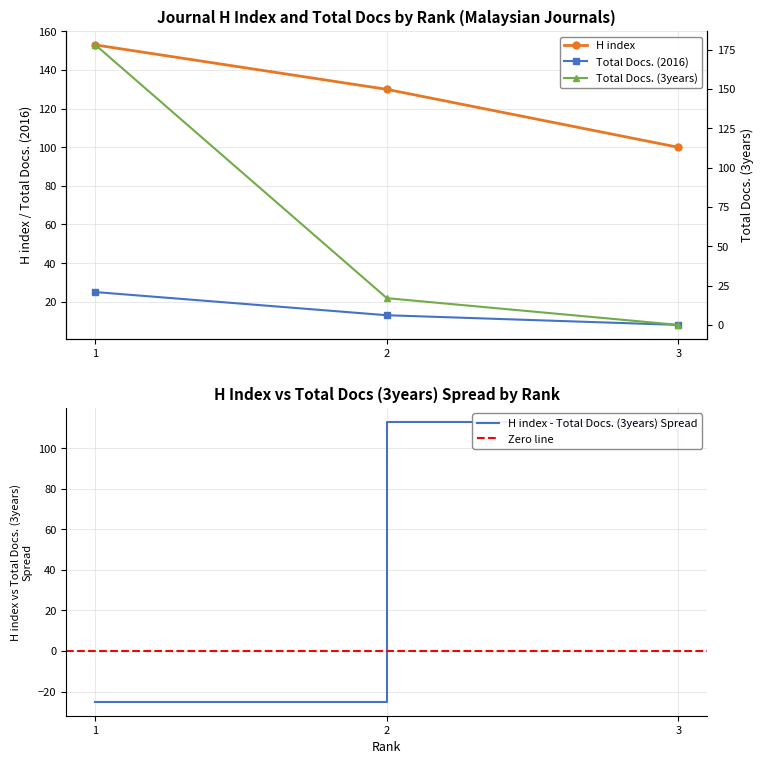

Which label corresponds to the smallest value in the chart?

3